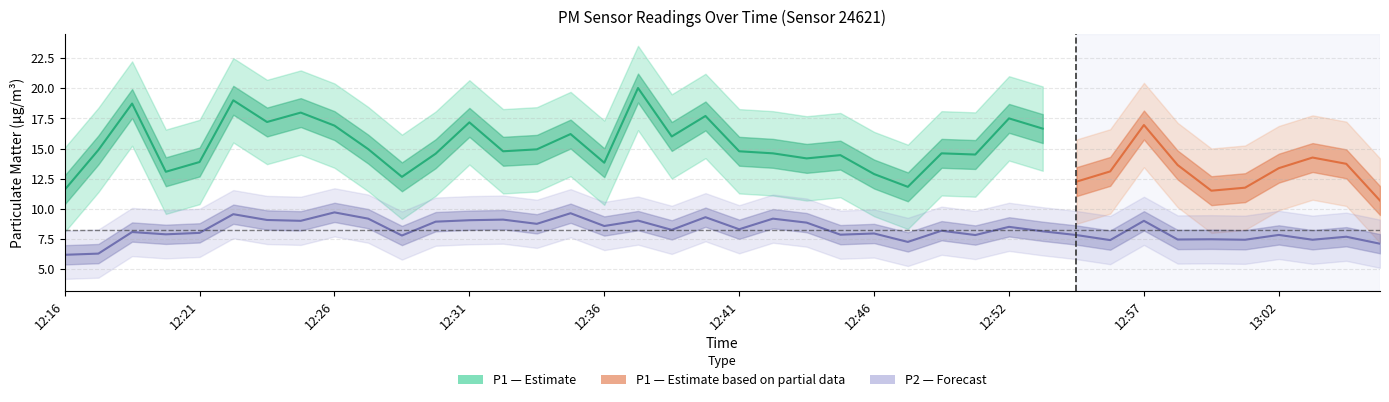

How many interior local peaks (higher than both neighbors) does the data have?

15